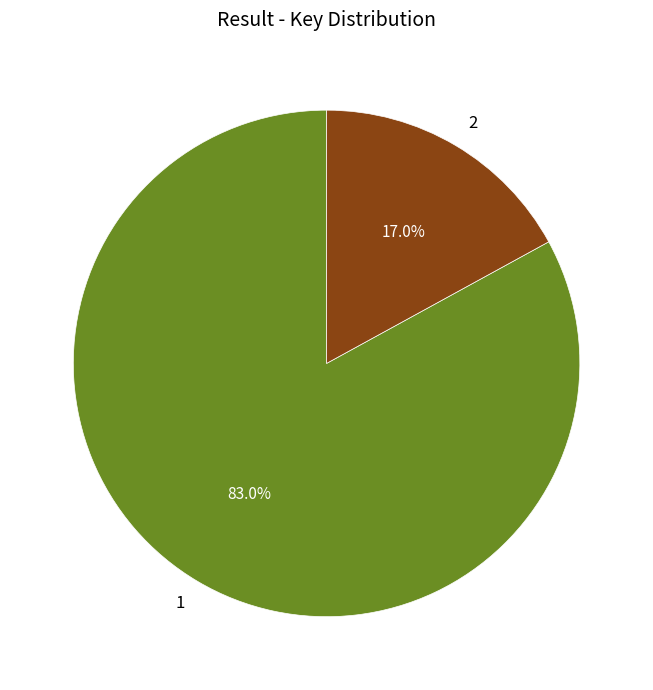

Count the number of slices in the pie.

2